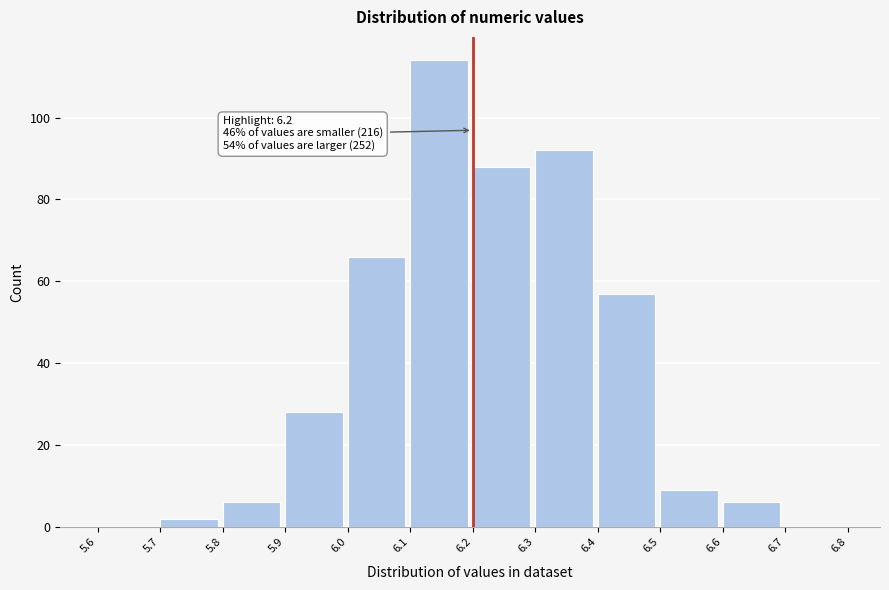

Over which range of the x-axis is the bar tallest?

6.1 to 6.2